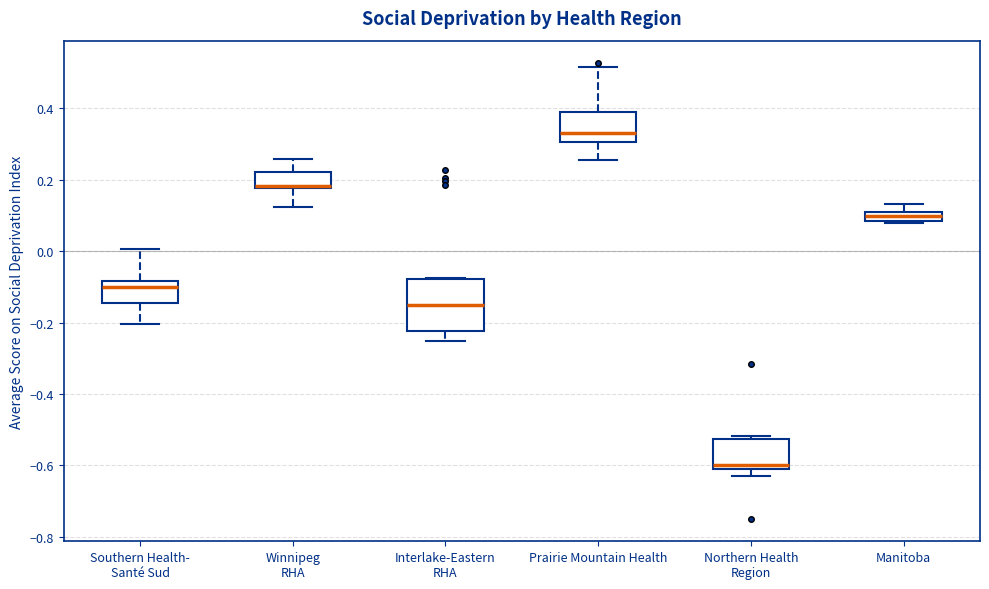

Comparing the boxes themselves (not the whiskers), which one is the tallest?

Interlake-Eastern RHA